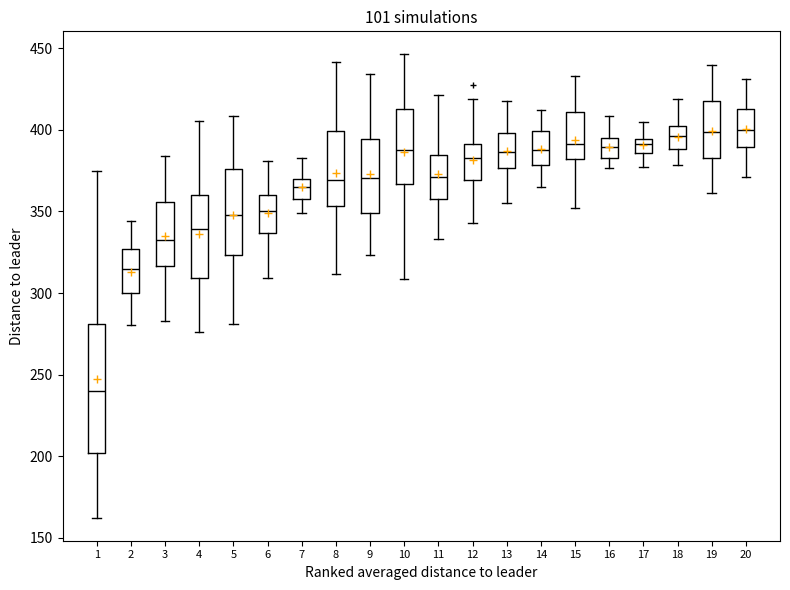

Reading left to right, transcribe this box plot: for each box, give where its median line is, the range the box spans, and where its two whiskers end, as read against the y-axis. The values are not printed on the chart, so give them approximately, as read against the axis.

1: median 240, box 200 to 280, whiskers 160 to 375
2: median 315, box 300 to 325, whiskers 280 to 345
3: median 335, box 315 to 355, whiskers 285 to 385
4: median 340, box 310 to 360, whiskers 275 to 405
5: median 350, box 325 to 375, whiskers 280 to 410
6: median 350, box 335 to 360, whiskers 310 to 380
7: median 365, box 360 to 370, whiskers 350 to 385
8: median 370, box 355 to 400, whiskers 310 to 440
9: median 370, box 350 to 395, whiskers 325 to 435
10: median 390, box 365 to 415, whiskers 310 to 445
11: median 370, box 360 to 385, whiskers 335 to 420
12: median 385, box 370 to 390, whiskers 345 to 420
13: median 385, box 375 to 400, whiskers 355 to 420
14: median 390, box 380 to 400, whiskers 365 to 410
15: median 390, box 380 to 410, whiskers 350 to 435
16: median 390, box 385 to 395, whiskers 375 to 410
17: median 390, box 385 to 395, whiskers 375 to 405
18: median 395, box 390 to 400, whiskers 380 to 420
19: median 400, box 385 to 420, whiskers 360 to 440
20: median 400, box 390 to 415, whiskers 370 to 430